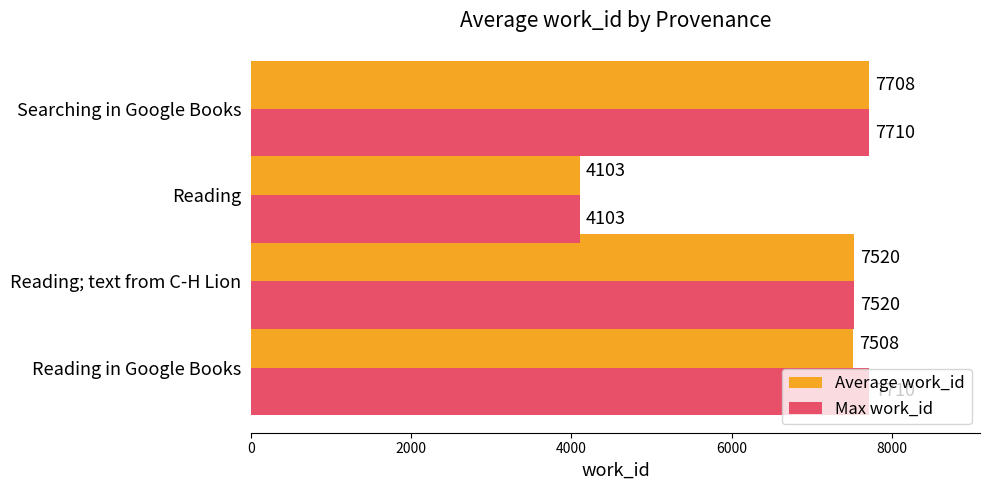

Rank the series by their average value, from lowest to highest.

Average work_id, Max work_id